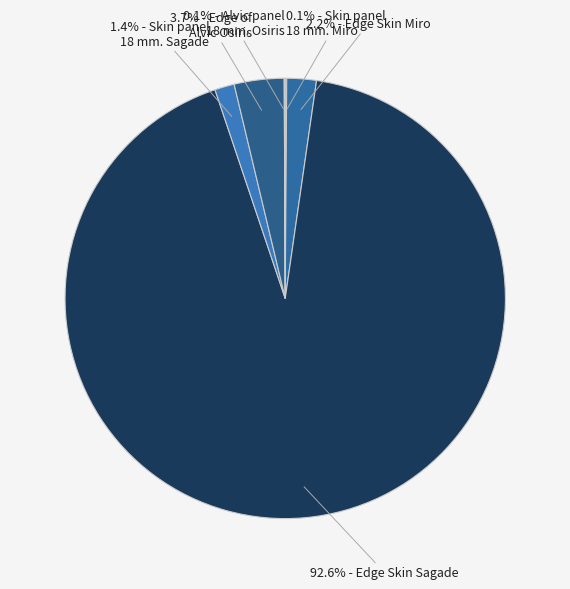

What is the majority slice?

Edge Skin Sagade